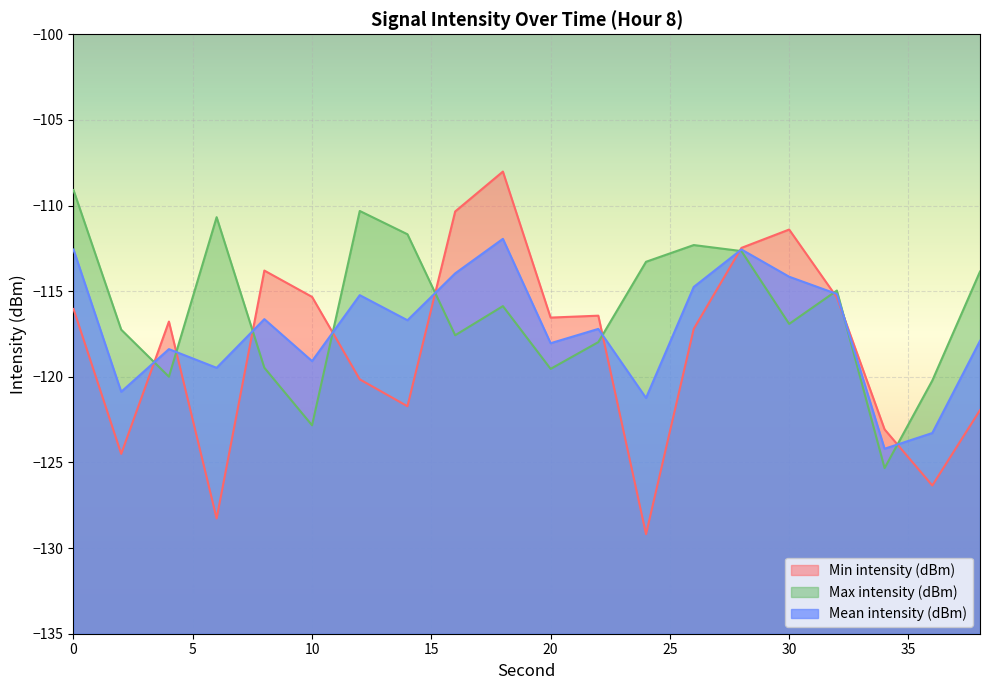

Which series has the largest range (max minus min)?

Min intensity (dBm)